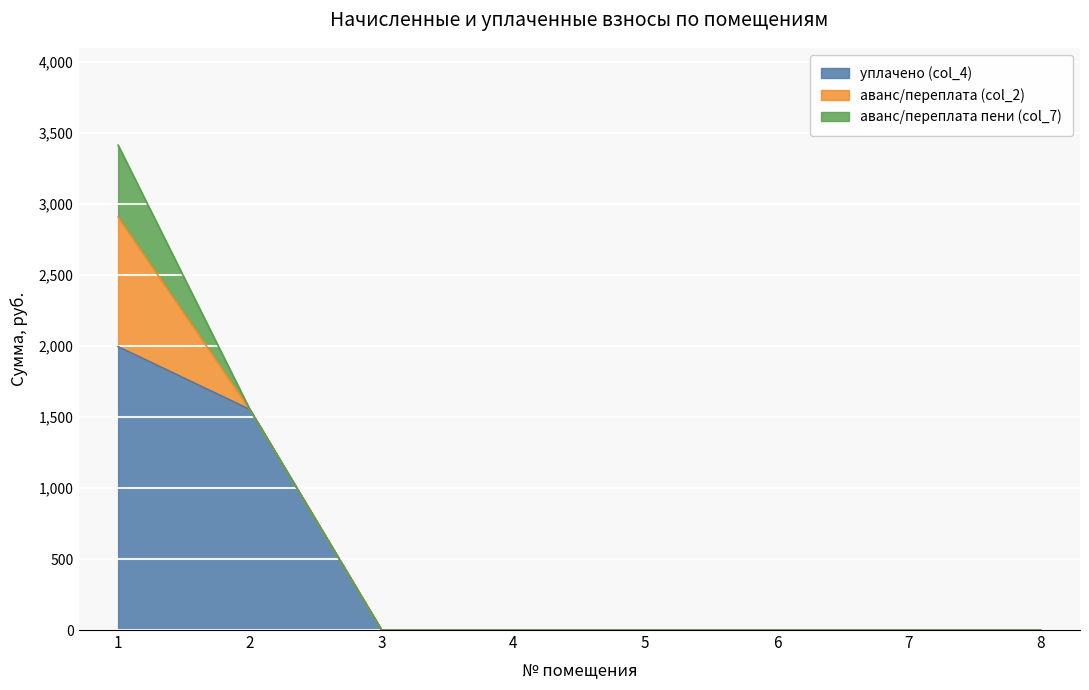

True or false: уплачено (col_4) and аванс/переплата (col_2) cross at least once.

False